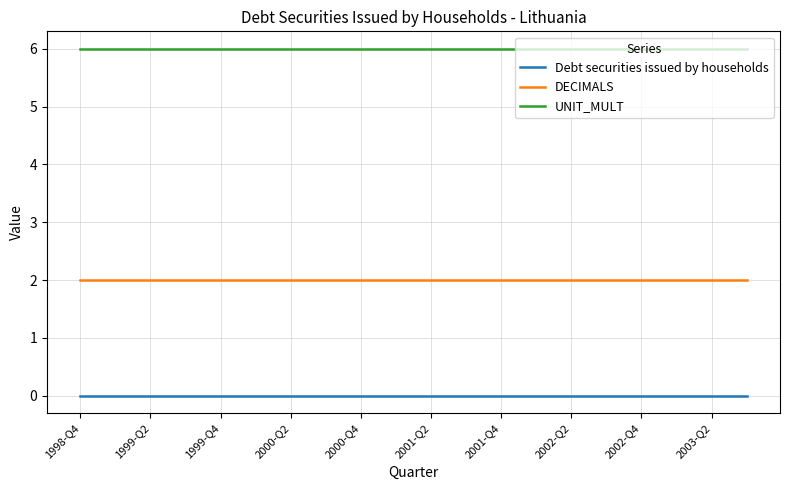

True or false: DECIMALS and Debt securities issued by households cross at least once.

False